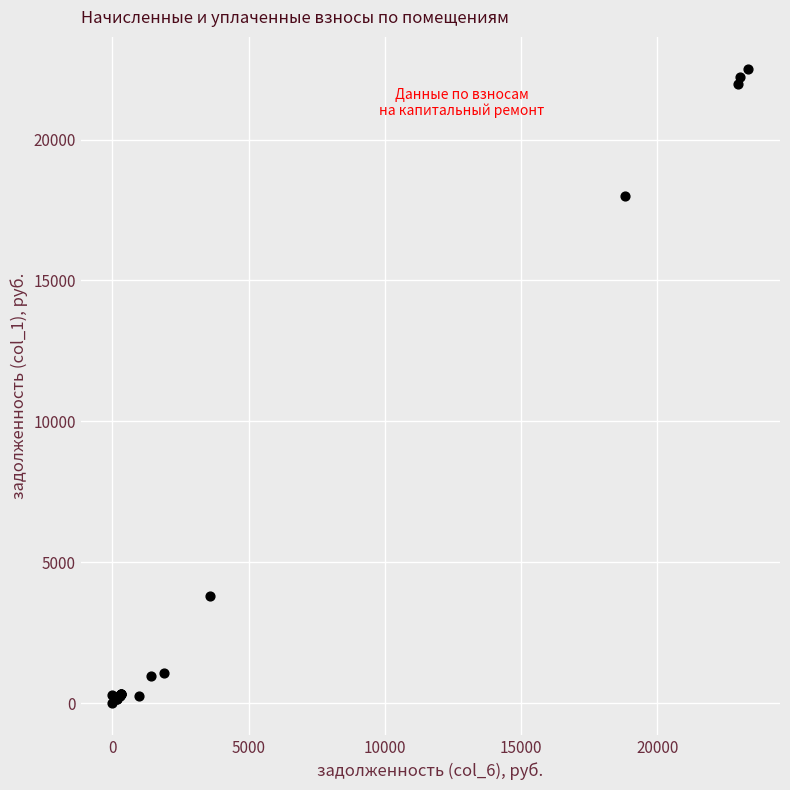

What Y value in the scatter plot is closest to 11259?

18011.8